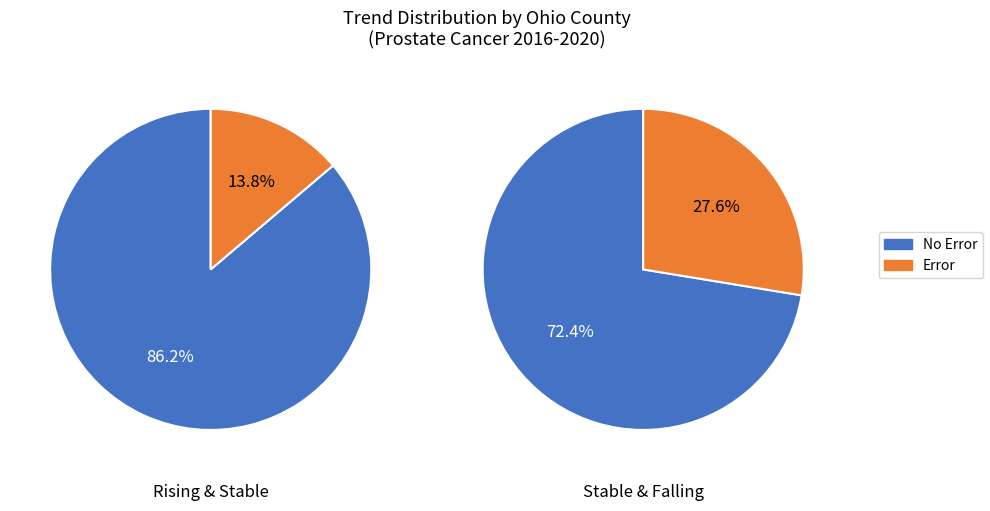

What is the ratio of the value at stable to the value at falling?

4.4